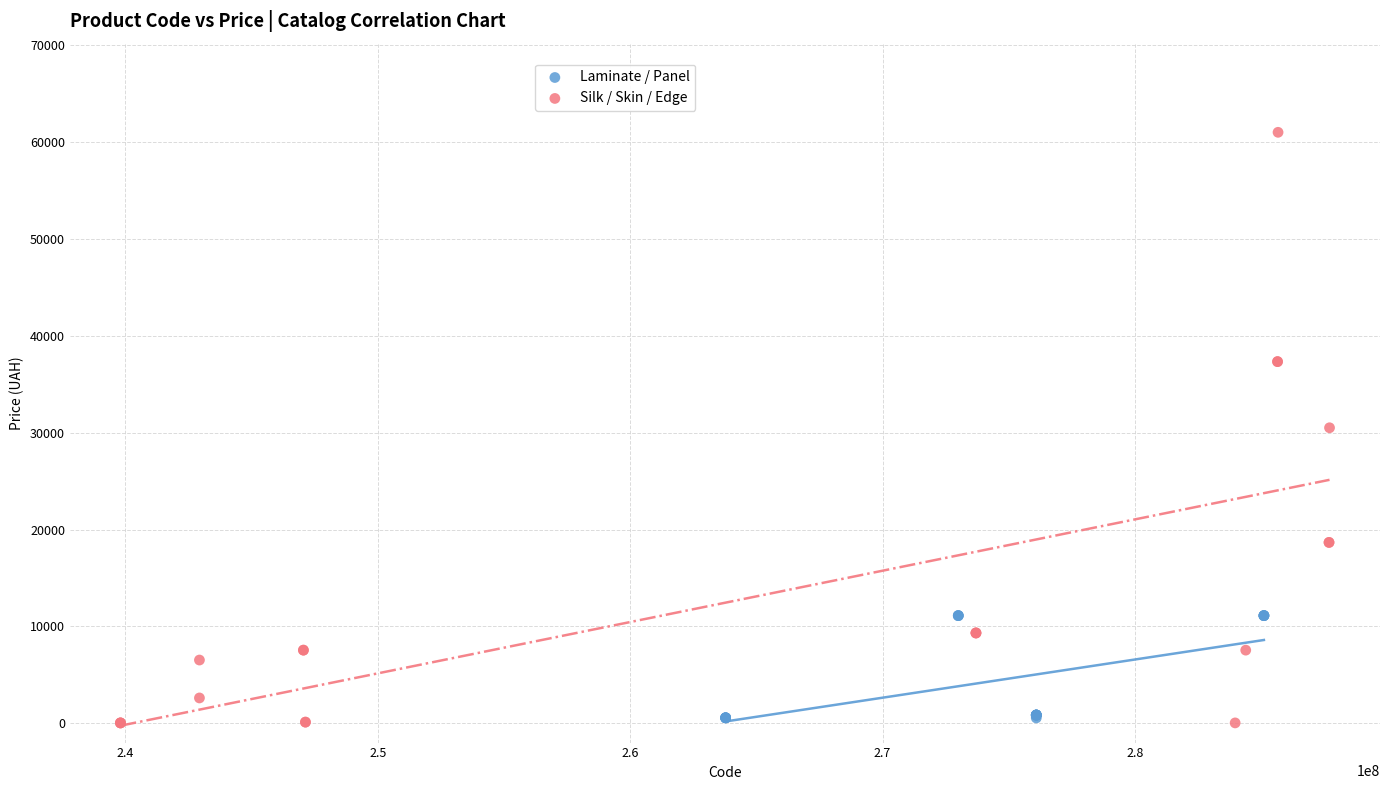

Which series has the widest spread of Y values?

Silk / Skin / Edge